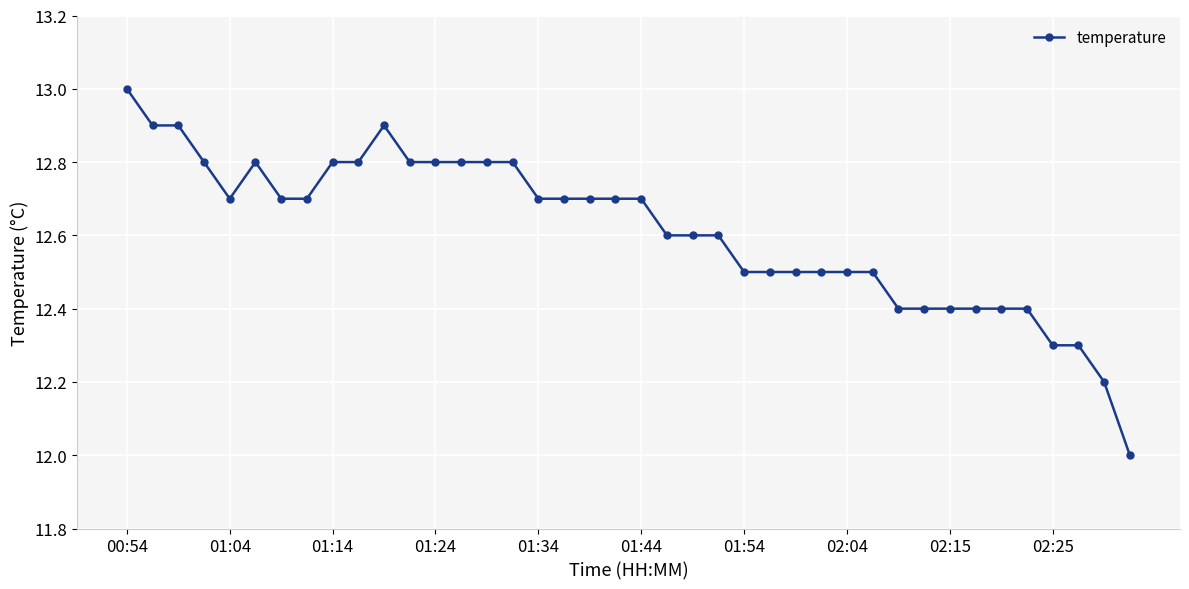

What is the value of the 16th point from the left?

12.8